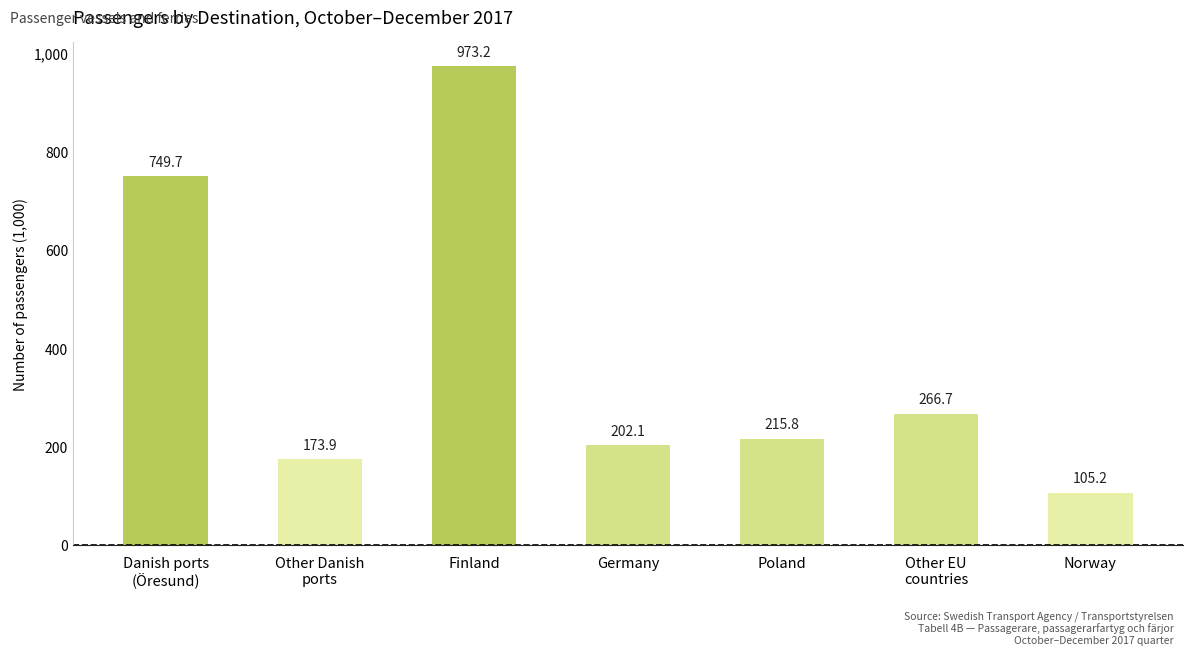

What is the sum of all values?

2686.5